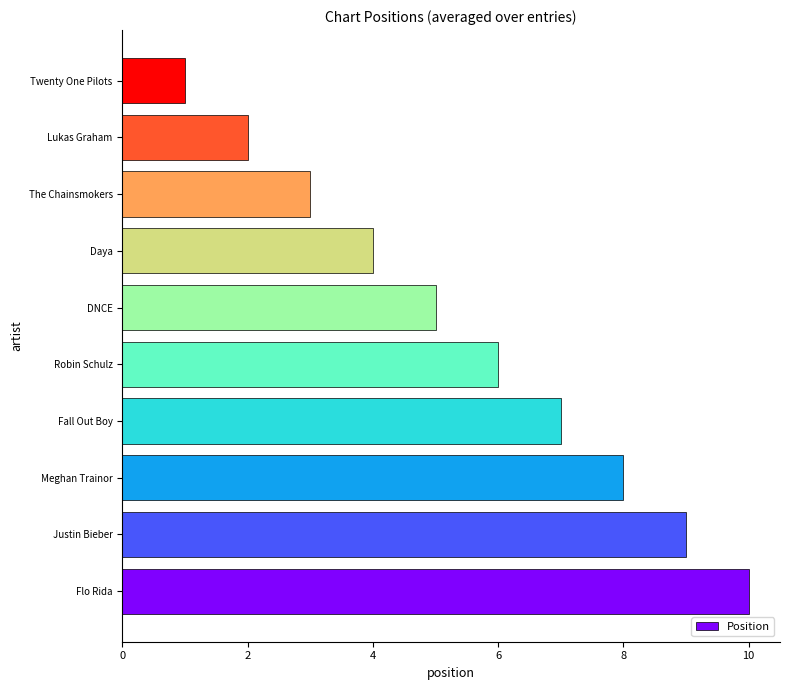

Reading bottom to top, list all the values displayed in this chart.

Flo Rida=10	Justin Bieber=9	Meghan Trainor=8	Fall Out Boy=7	Robin Schulz=6	DNCE=5	Daya=4	The Chainsmokers=3	Lukas Graham=2	Twenty One Pilots=1